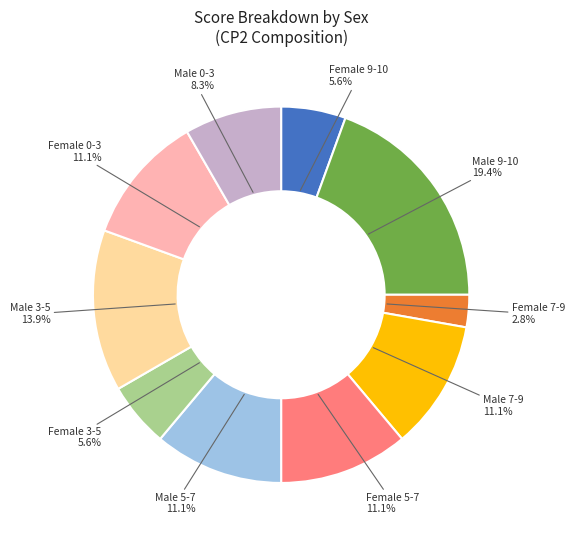

What is the ratio of the value at Male 7-9 to the value at Female 9-10?

2.0